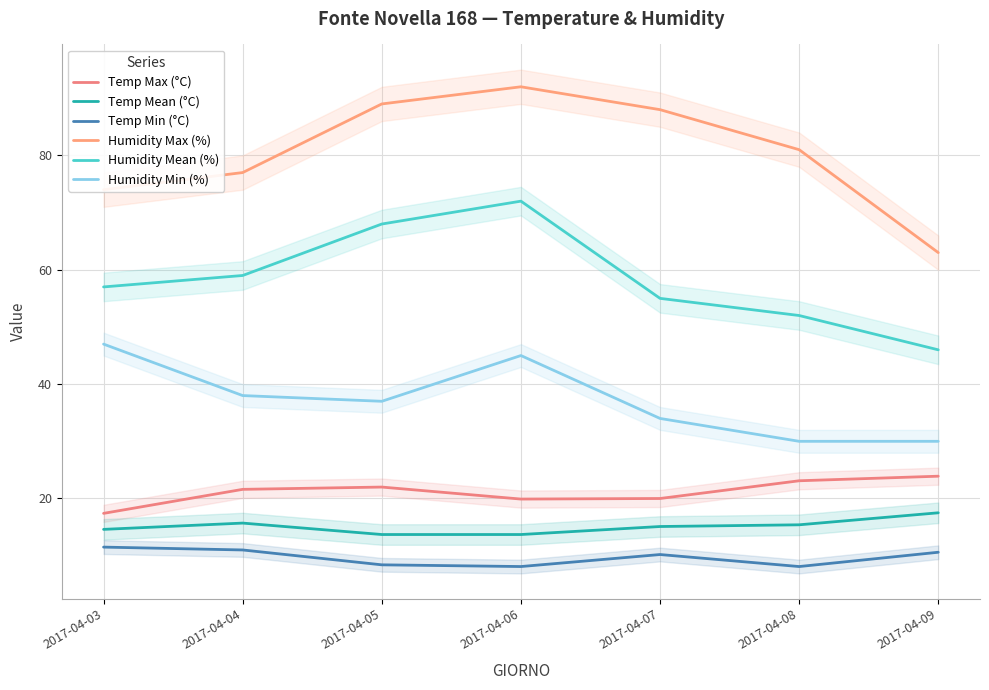

Reading right to left, transcribe all the data shown in this chart.

Temp Max (°C): 2017-04-09=23.9	2017-04-08=23.1	2017-04-07=20.0	2017-04-06=19.9	2017-04-05=22.0	2017-04-04=21.6	2017-04-03=17.4
Temp Mean (°C): 2017-04-09=17.5	2017-04-08=15.4	2017-04-07=15.1	2017-04-06=13.7	2017-04-05=13.7	2017-04-04=15.7	2017-04-03=14.6
Temp Min (°C): 2017-04-09=10.6	2017-04-08=8.1	2017-04-07=10.2	2017-04-06=8.1	2017-04-05=8.4	2017-04-04=11.0	2017-04-03=11.5
Humidity Max (%): 2017-04-09=63.0	2017-04-08=81.0	2017-04-07=88.0	2017-04-06=92.0	2017-04-05=89.0	2017-04-04=77.0	2017-04-03=74.0
Humidity Mean (%): 2017-04-09=46.0	2017-04-08=52.0	2017-04-07=55.0	2017-04-06=72.0	2017-04-05=68.0	2017-04-04=59.0	2017-04-03=57.0
Humidity Min (%): 2017-04-09=30.0	2017-04-08=30.0	2017-04-07=34.0	2017-04-06=45.0	2017-04-05=37.0	2017-04-04=38.0	2017-04-03=47.0